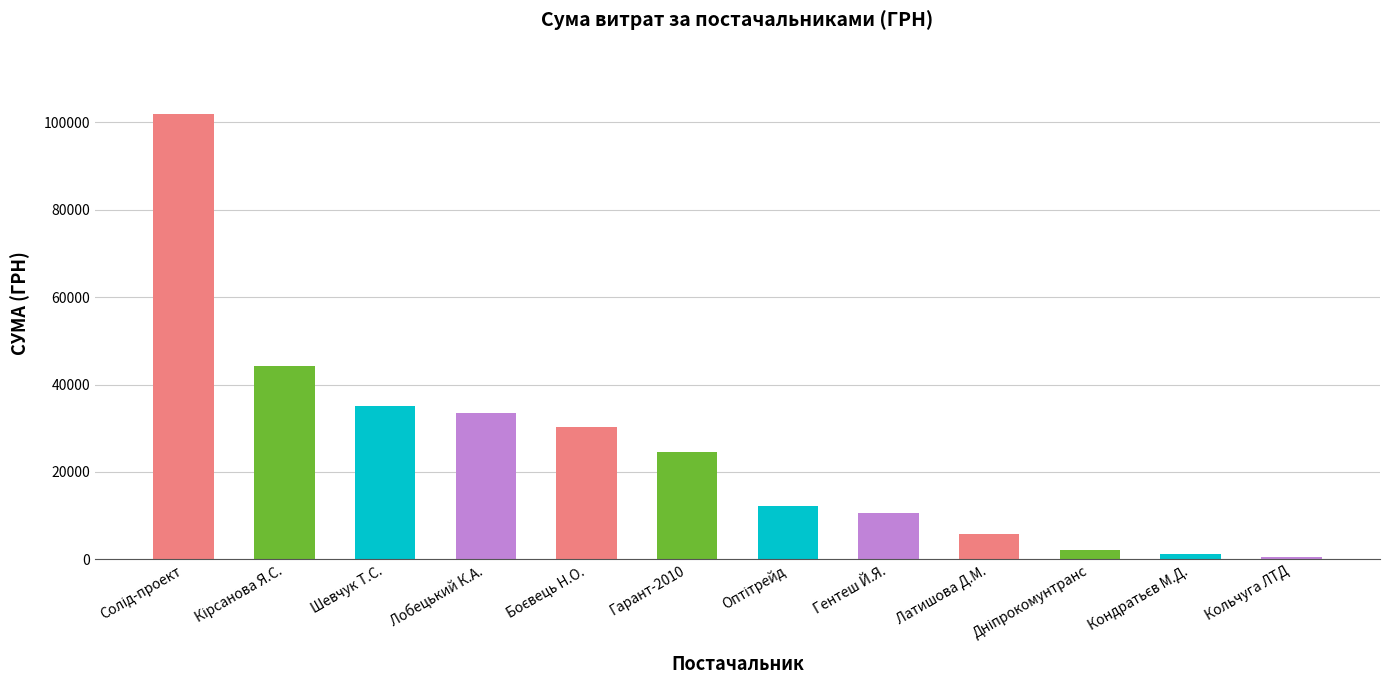

Which has a higher value, Кольчуга ЛТД or Латишова Д.М.?

Латишова Д.М.